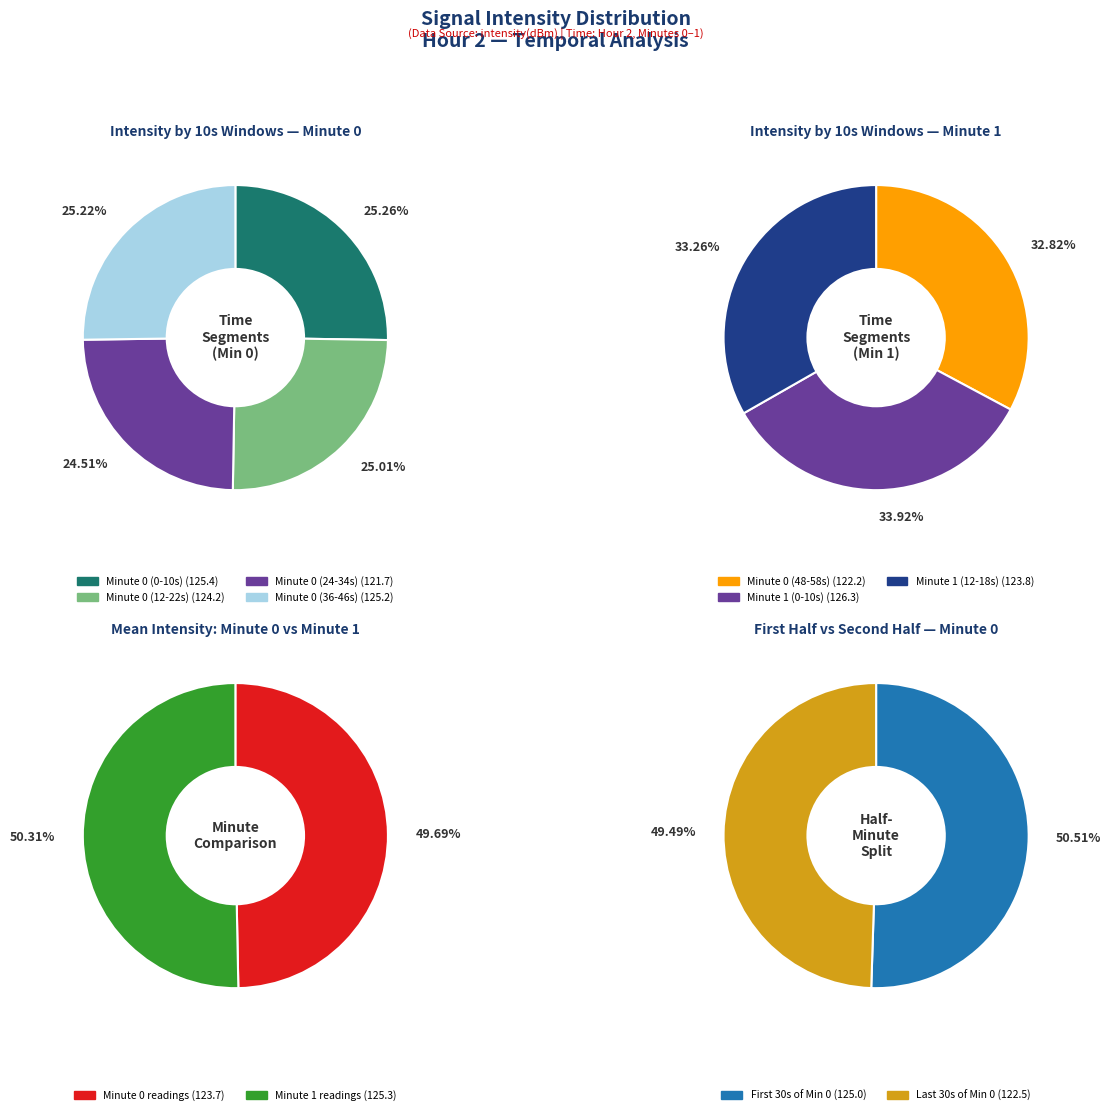

Is there a majority slice in this chart?

No